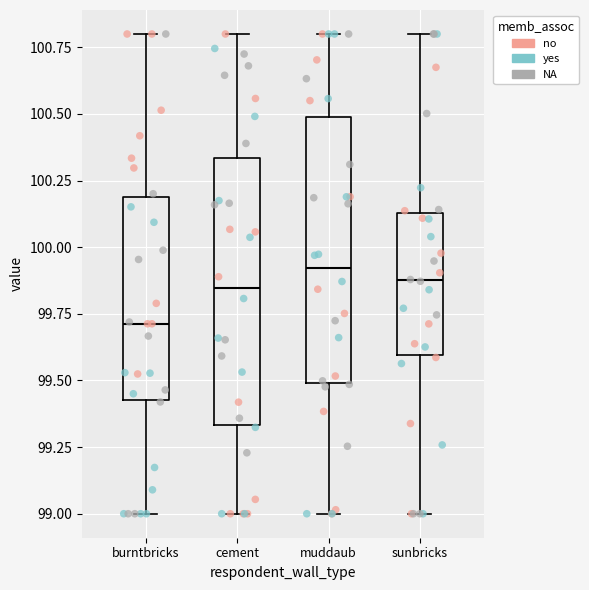

Reading left to right, transcribe this box plot: for each box, give where its median line is, the range the box spans, and where its two whiskers end, as read against the y-axis. The values are not printed on the chart, so give them approximately, as read against the axis.

burntbricks: median 99.70, box 99.45 to 100.20, whiskers 99.00 to 100.80
cement: median 99.85, box 99.35 to 100.35, whiskers 99.00 to 100.80
muddaub: median 99.90, box 99.50 to 100.50, whiskers 99.00 to 100.80
sunbricks: median 99.90, box 99.60 to 100.15, whiskers 99.00 to 100.80